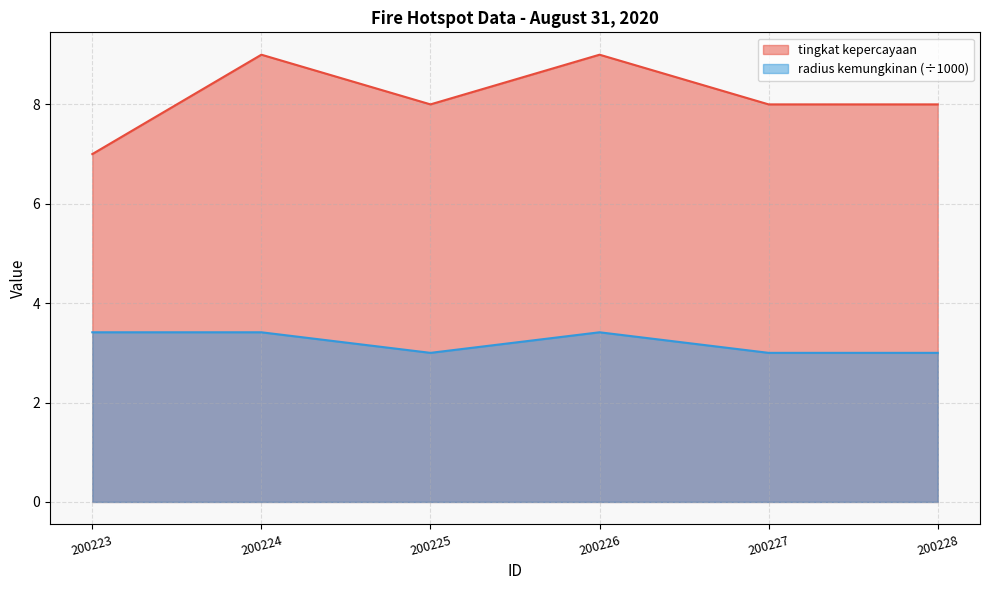

At which label does radius kemungkinan reach its peak?

200223